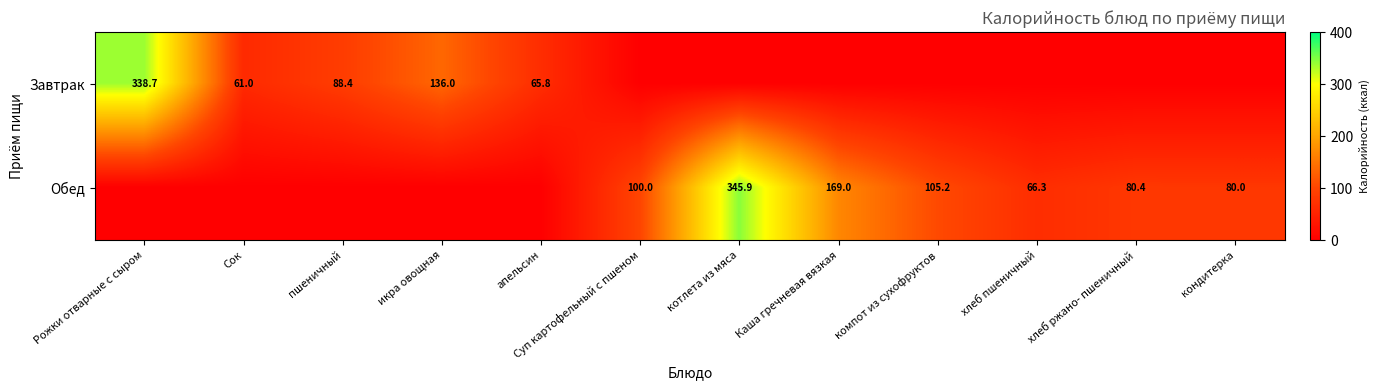

True or false: Завтрак has a value of 90.5 at Сок.

False